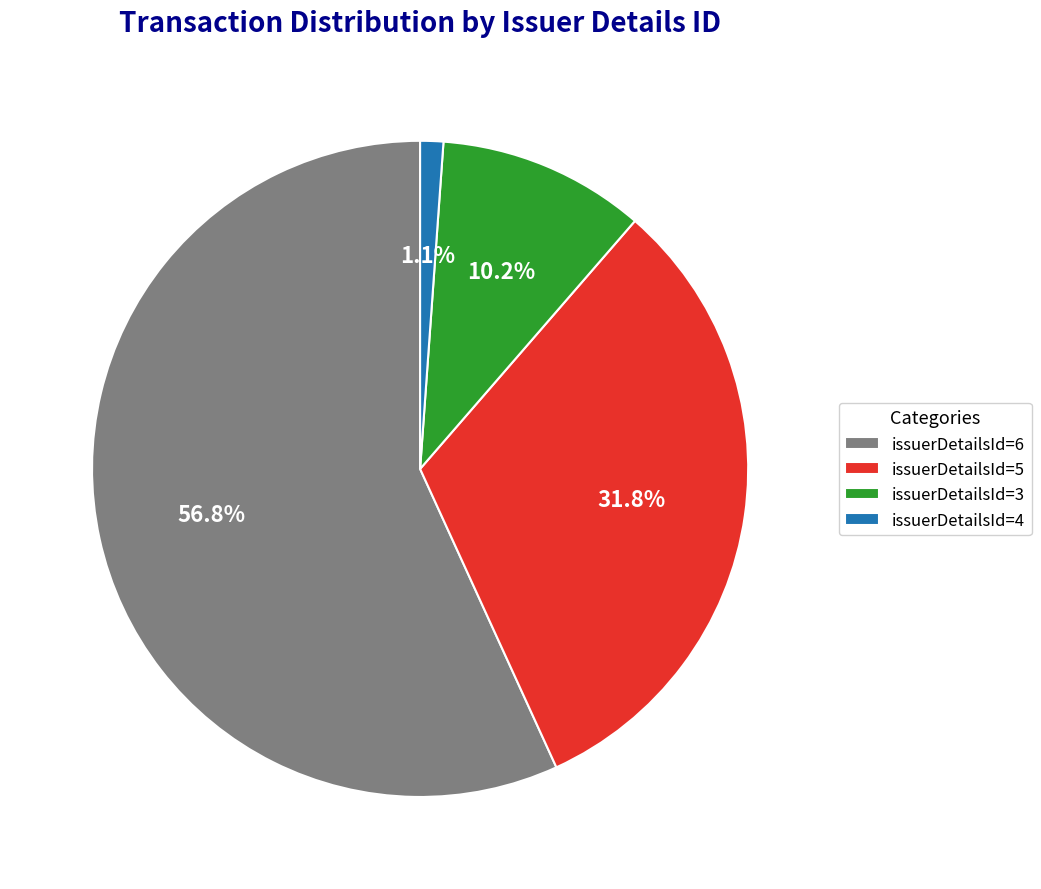

Which slice is the largest?

issuerDetailsId=6